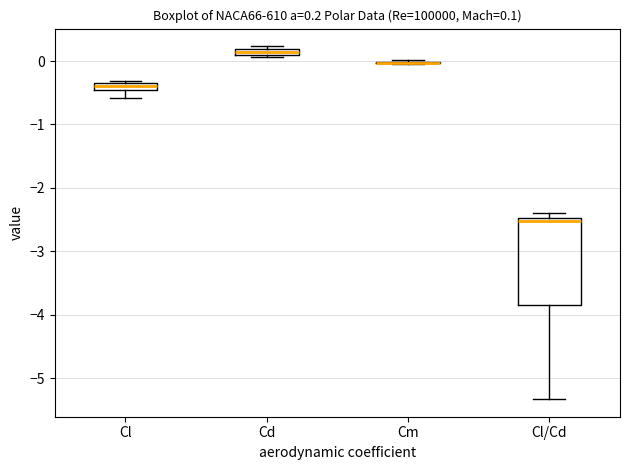

Comparing the boxes themselves (not the whiskers), which one is the tallest?

Cl/Cd